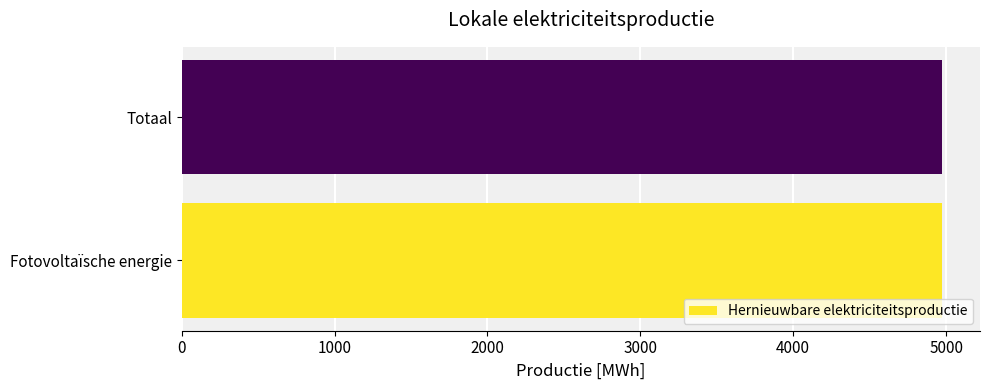

True or false: Hernieuwbare elektriciteitsproductie has a value of 3365.8 at Warmtekrachtkoppeling.

False